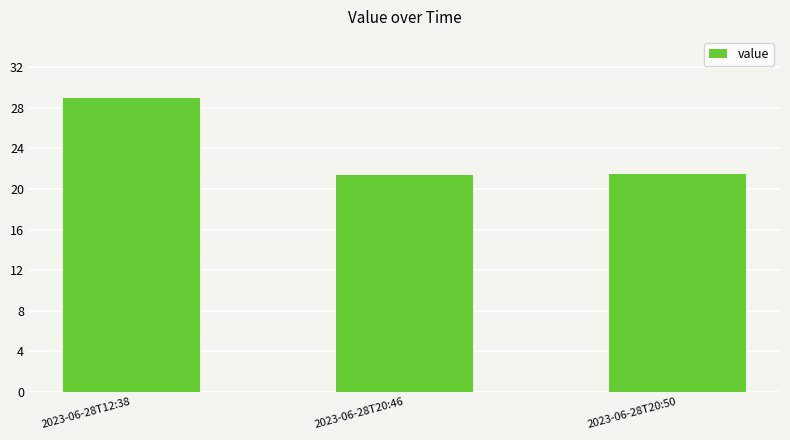

What is the label of the 3rd bar from the right?

2023-06-28T12:38